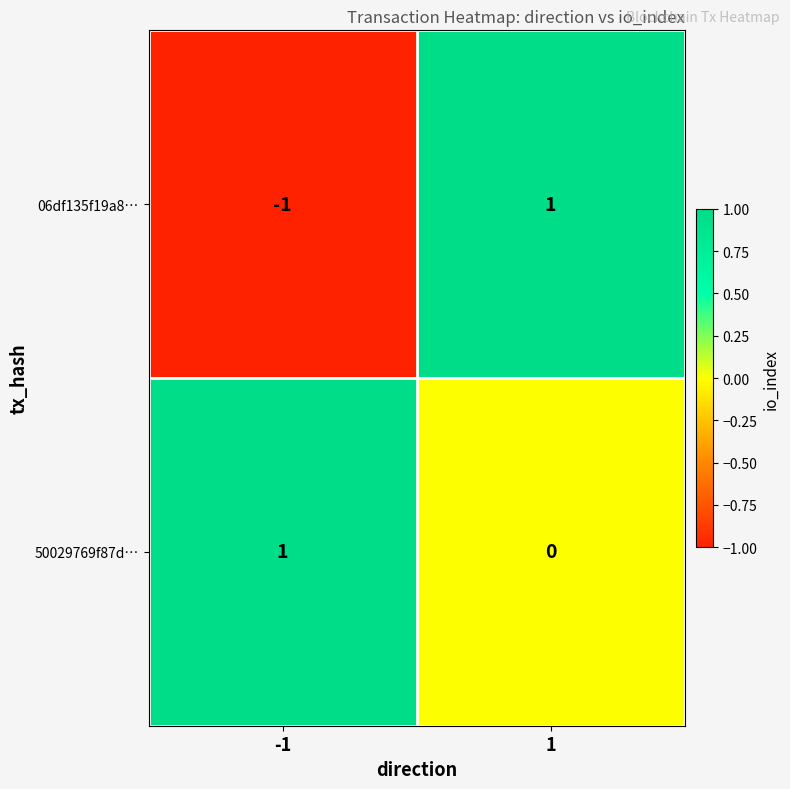

Rank the categories by 50029769f87d… value from lowest to highest.

1, -1